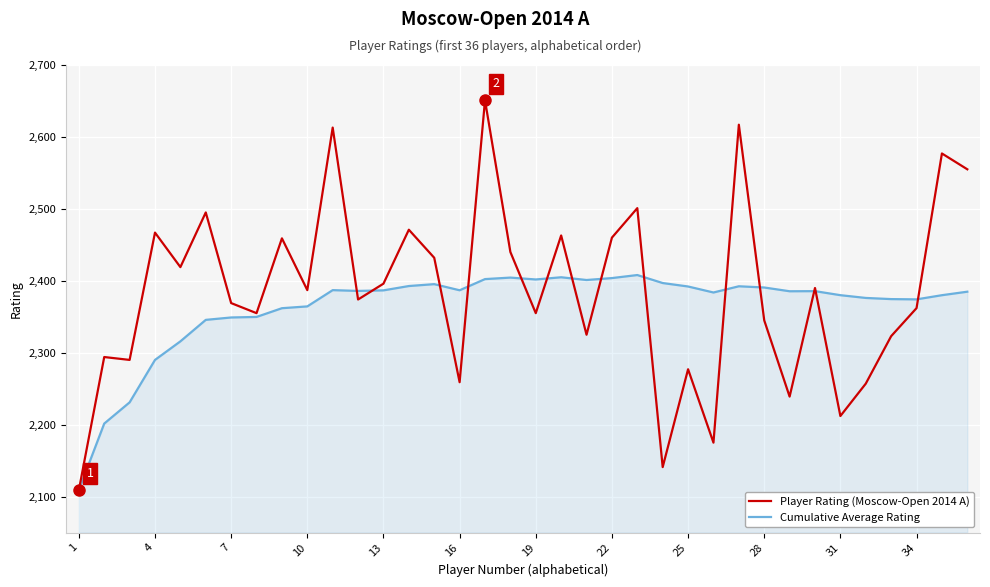

List the series in order of their peak value, lowest first.

Cumulative Average Rating, Player Rating (Moscow-Open 2014 A)